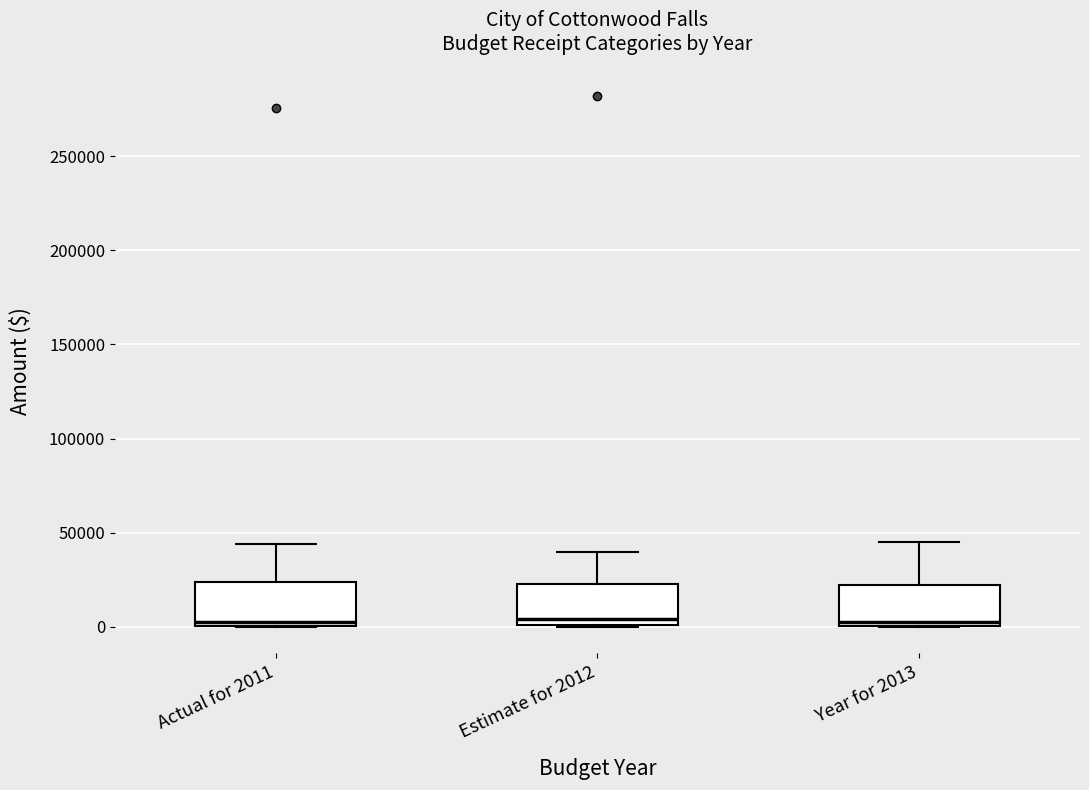

Reading left to right, transcribe this box plot: for each box, give where its median line is, the range the box spans, and where its two whiskers end, as read against the y-axis. The values are not printed on the chart, so give them approximately, as read against the axis.

Actual for 2011: median 5000, box 0 to 25000, whiskers 0 to 45000
Estimate for 2012: median 5000, box 0 to 25000, whiskers 0 to 40000
Year for 2013: median 5000, box 0 to 20000, whiskers 0 to 45000